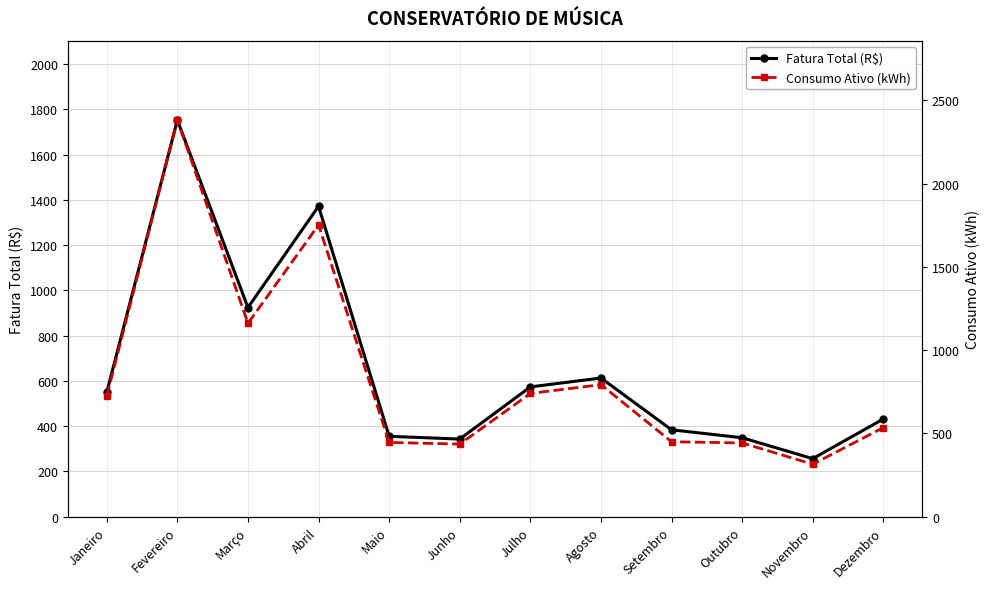

What is the sum of all Consumo Ativo (kWh) values?

10178.0